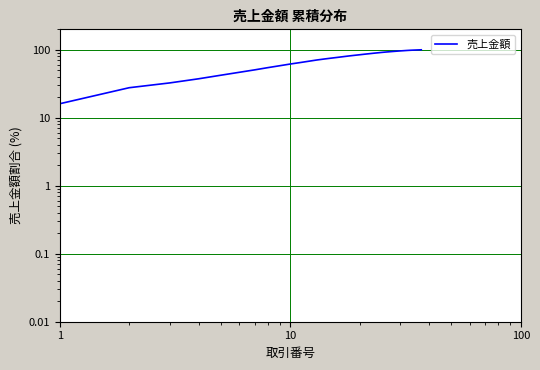

How many lines are shown in the chart?

1